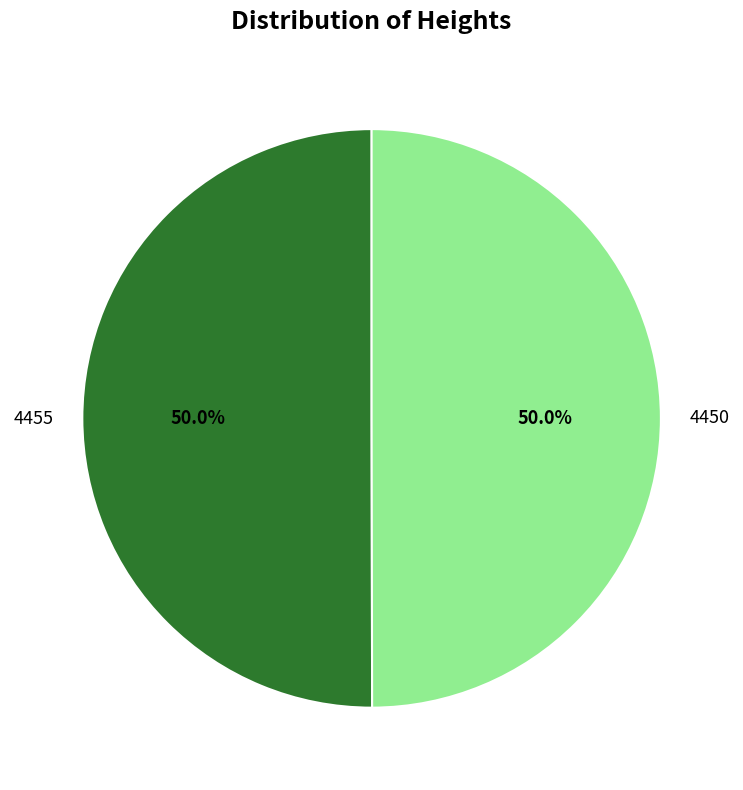

How much of the chart is everything except 4455?

50.0%